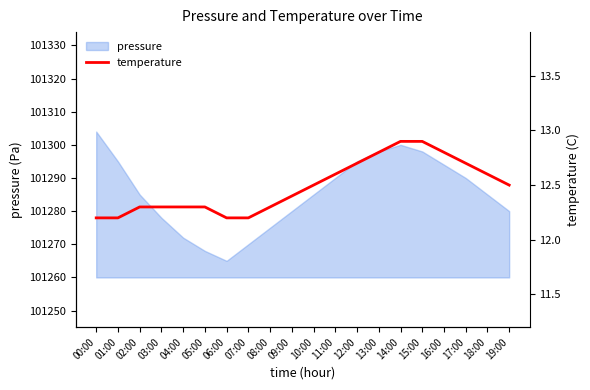

At which label does pressure reach its peak?

00:00